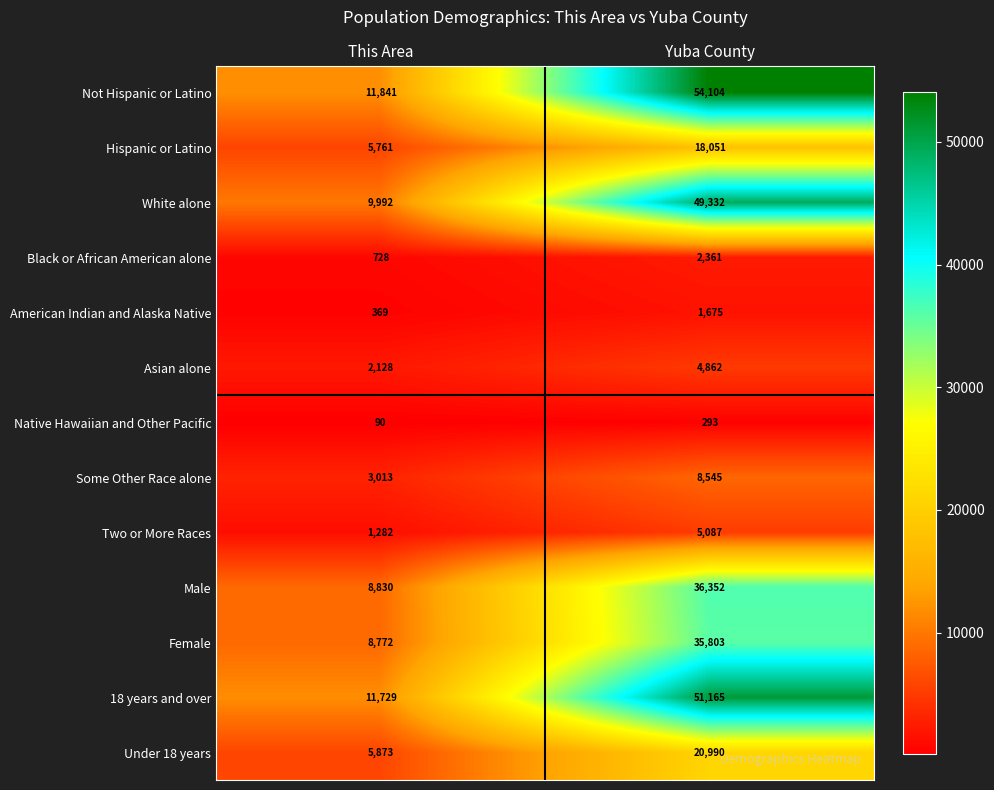

Read the Male value at This Area, to the nearest 10.

8830